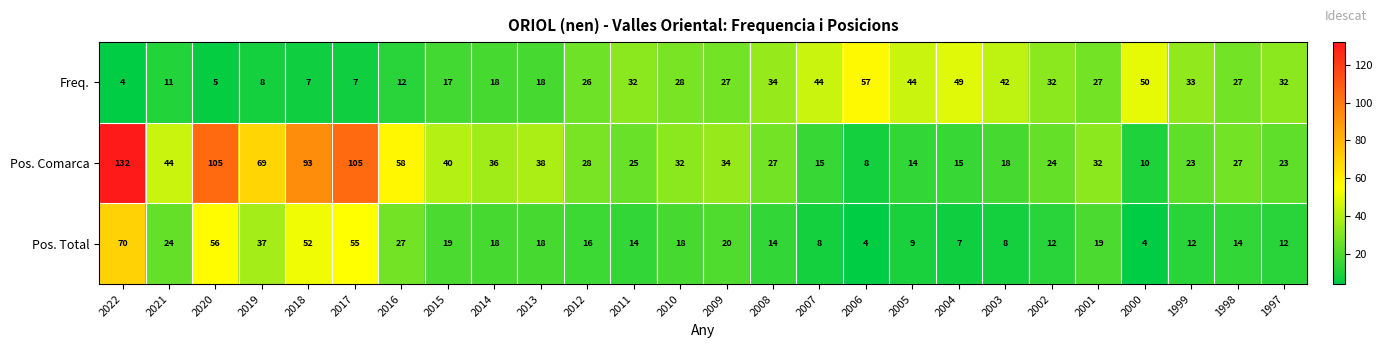

At which category is the sum across all series the highest?

2022